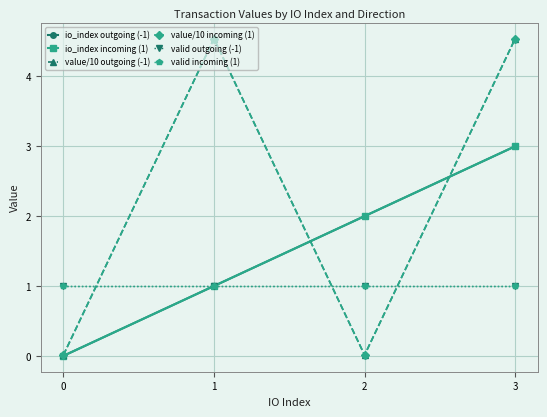

What are all the series names shown in the legend?

io_index outgoing (-1), io_index incoming (1), value/10 outgoing (-1), value/10 incoming (1), valid outgoing (-1), valid incoming (1)